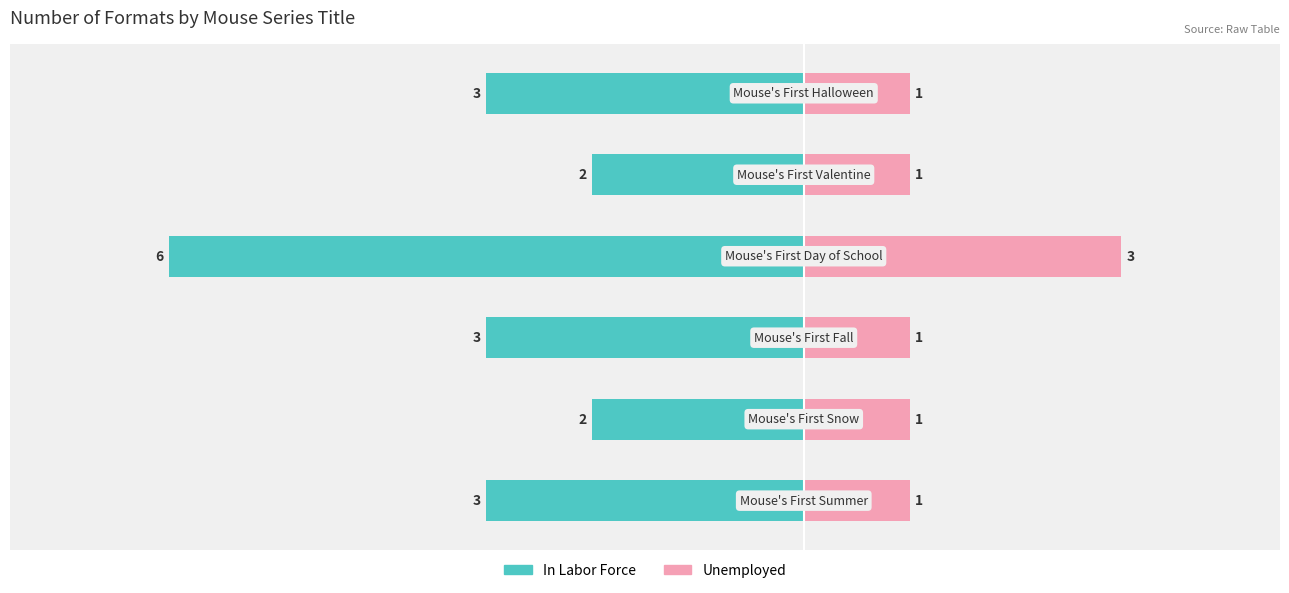

Reading right to left, transcribe all the data shown in this chart.

In Labor Force: 5=-3	4=-2	3=-6	2=-3	1=-2	0=-3
Unemployed: 5=1	4=1	3=3	2=1	1=1	0=1